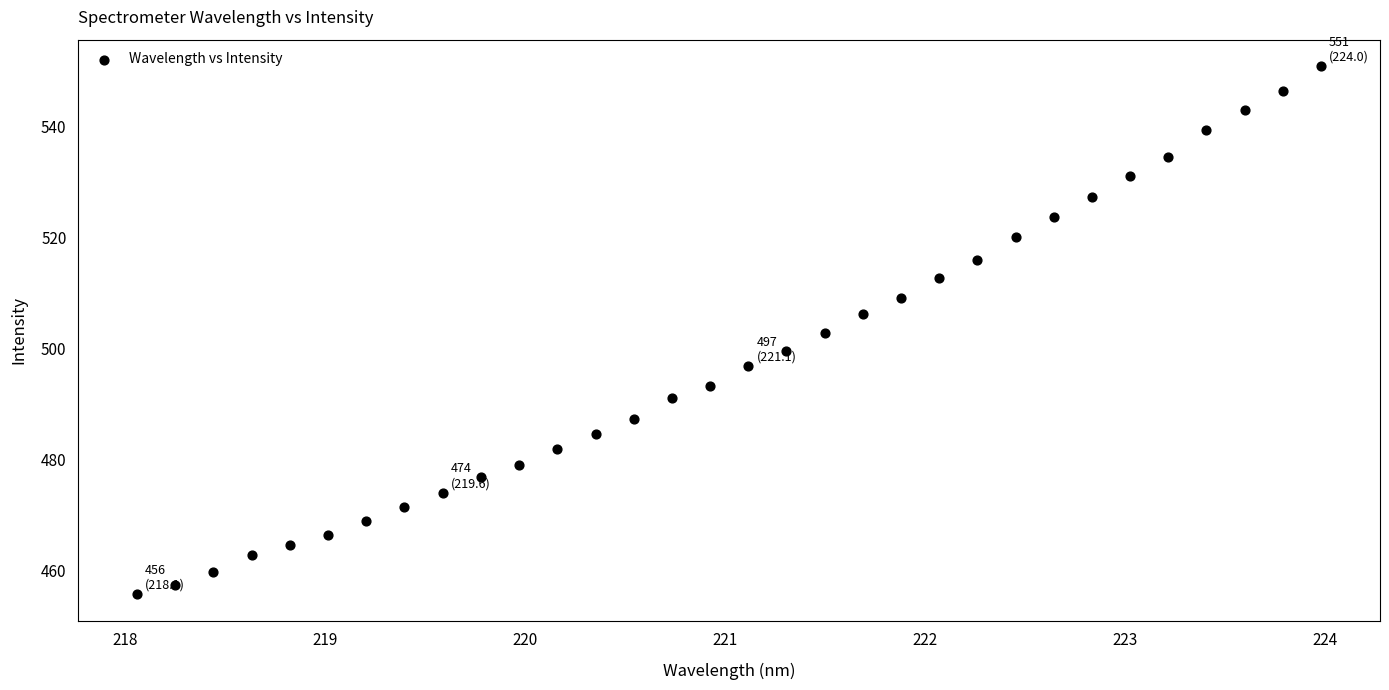

What is the range of Y values (max minus min)?

95.1